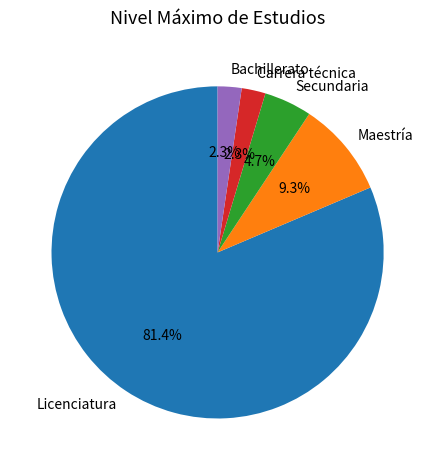

How many segments does this pie chart have?

5